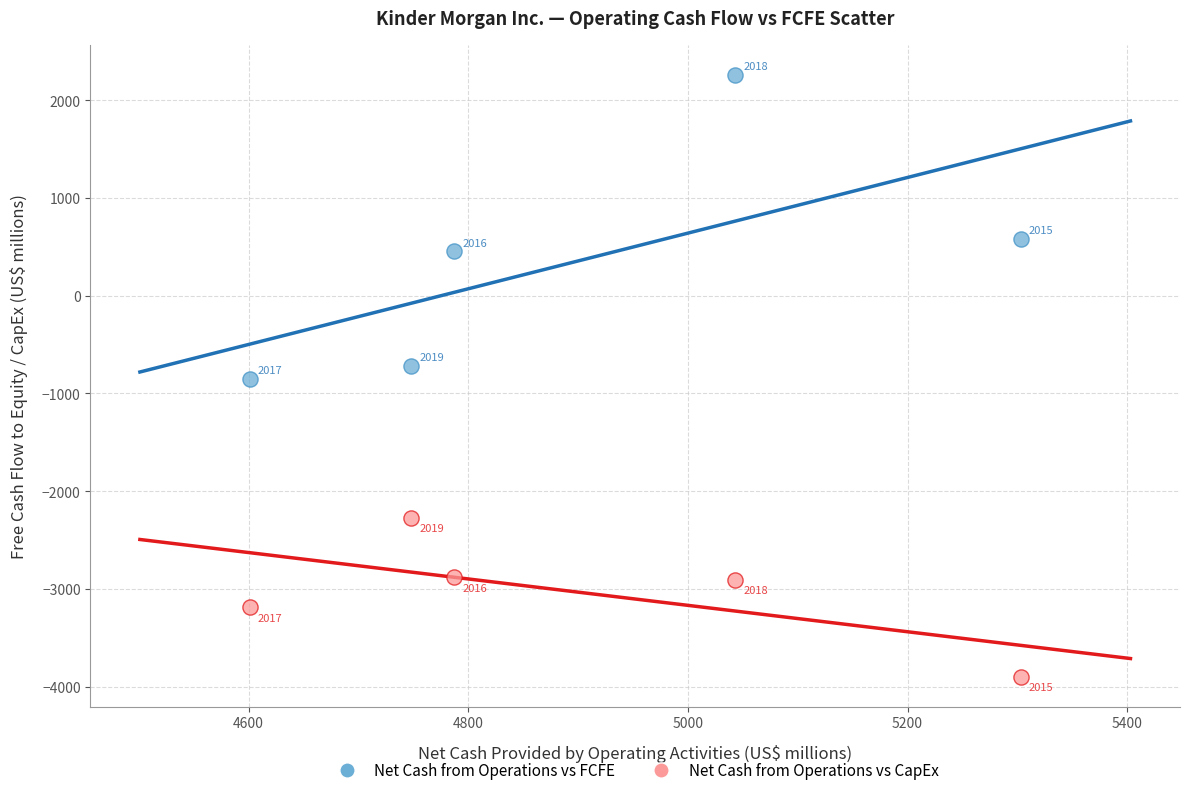

Across all data points, what is the range of Y values (max minus min)?

6153